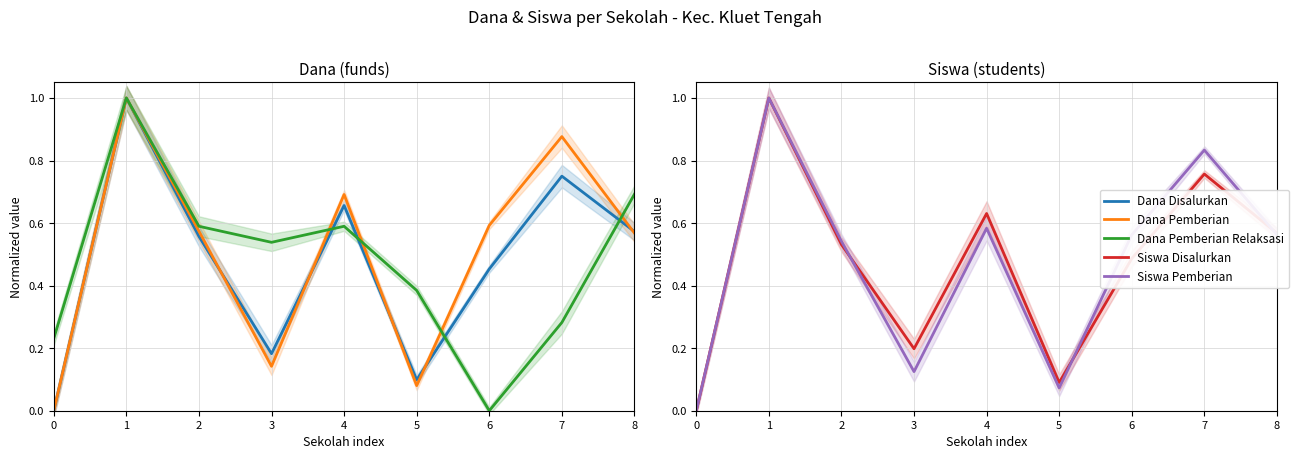

What is the average value of the Dana Pemberian series?

0.5